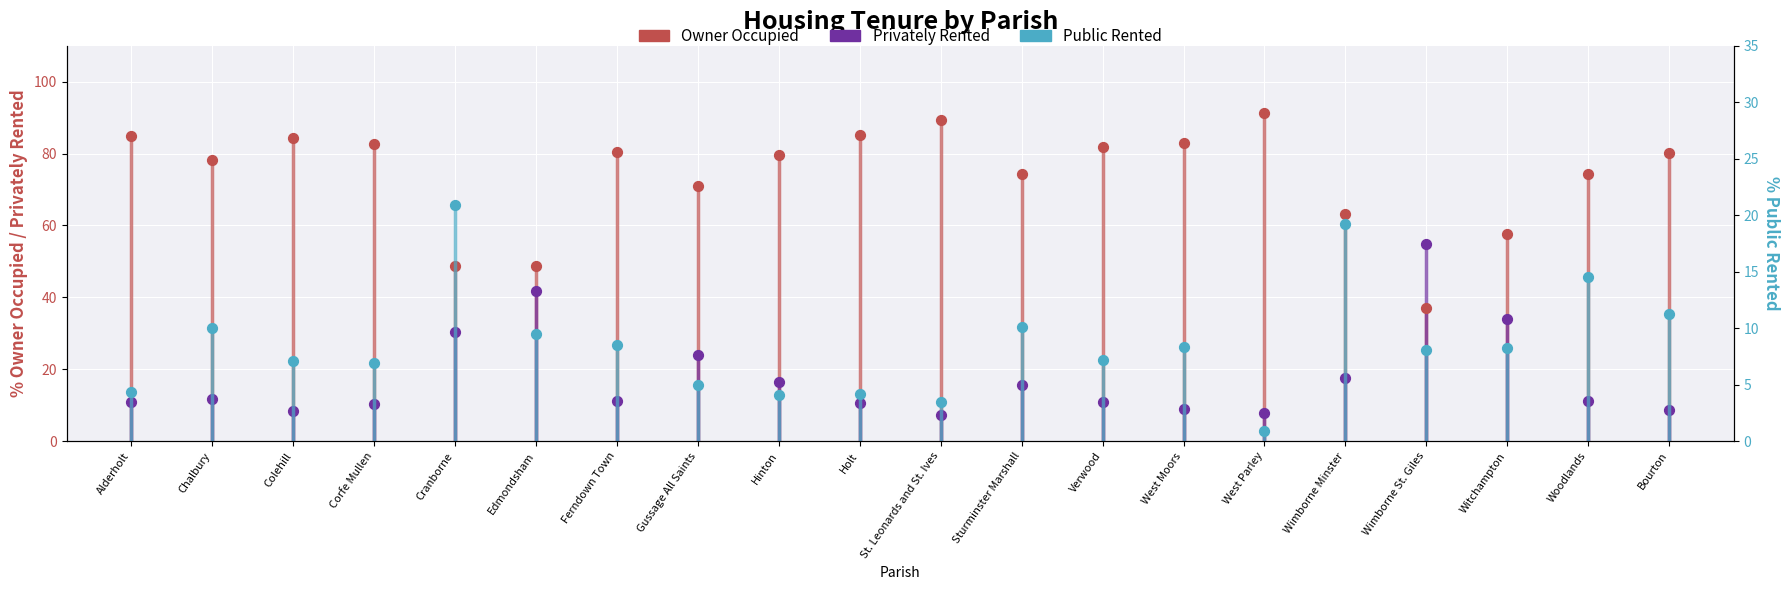

At how many categories does at least one series exceed 45?

20